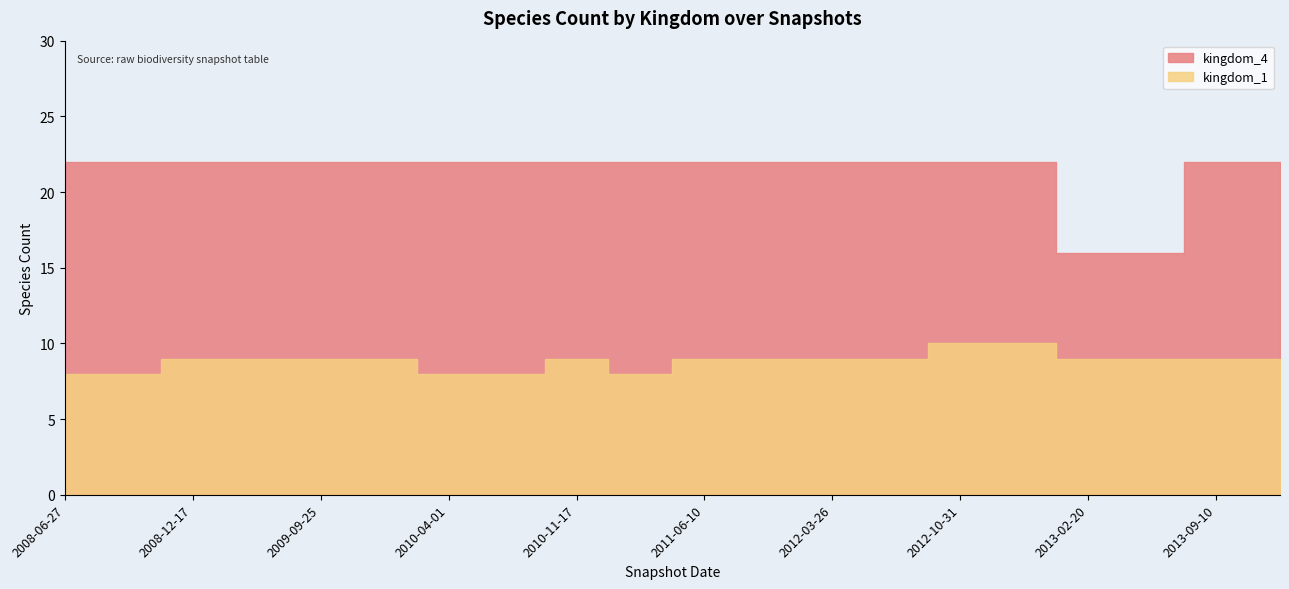

What is the label of the 11th point from the left?

2011-06-10